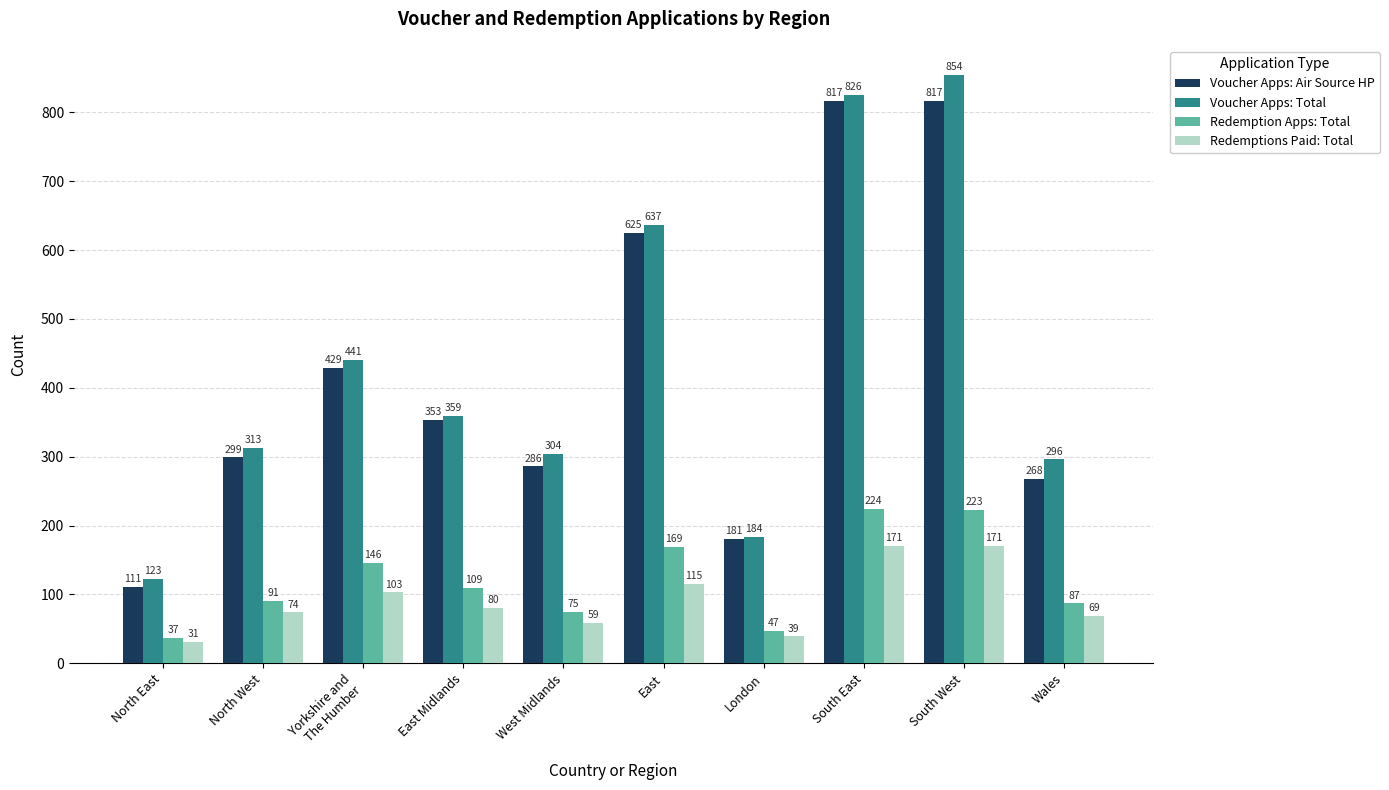

Reading left to right, extract all data points from this chart.

Voucher Apps: Air Source HP: 111	299	429	353	286	625	181	817	817	268
Voucher Apps: Total: 123	313	441	359	304	637	184	826	854	296
Redemption Apps: Total: 37	91	146	109	75	169	47	224	223	87
Redemptions Paid: Total: 31	74	103	80	59	115	39	171	171	69